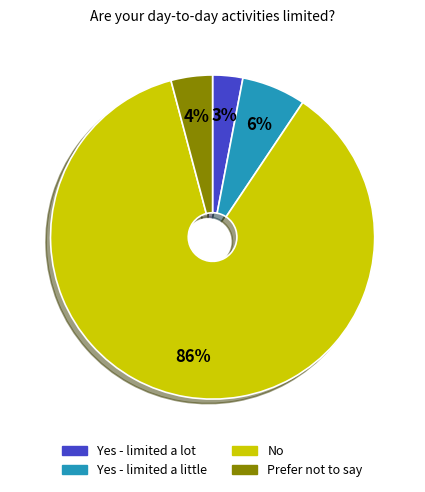

Count the number of slices in the pie.

4